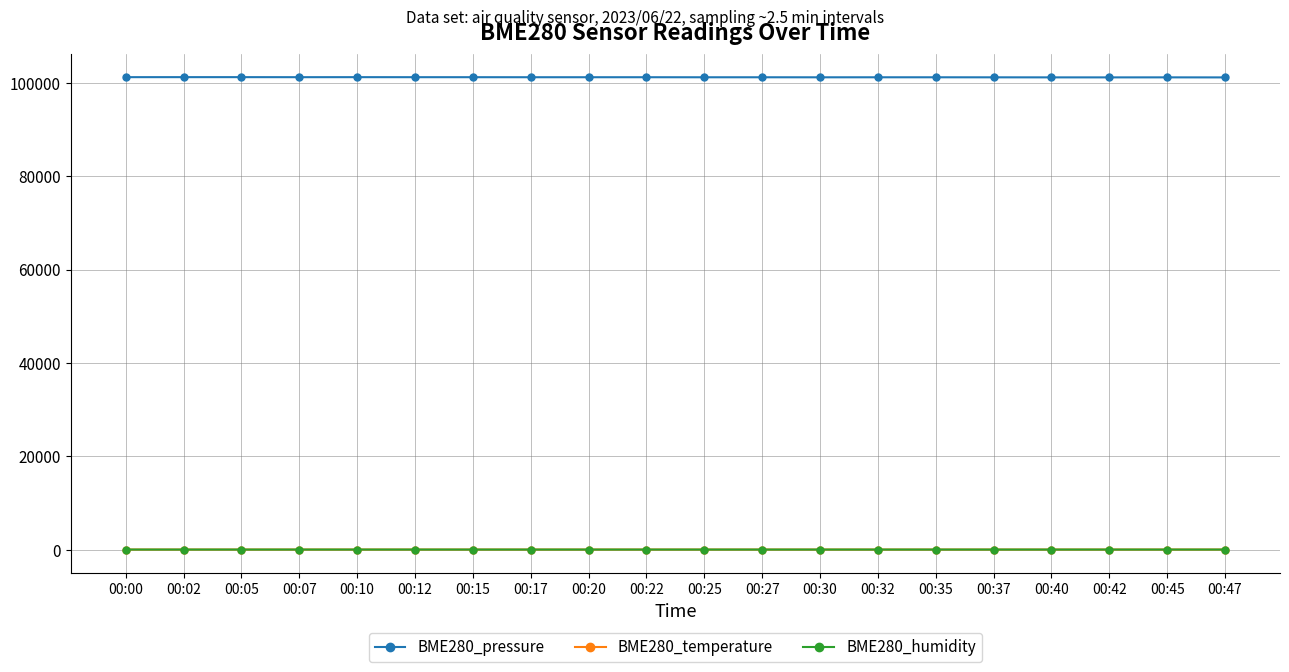

True or false: BME280_temperature has more than 0 interior local peaks.

True